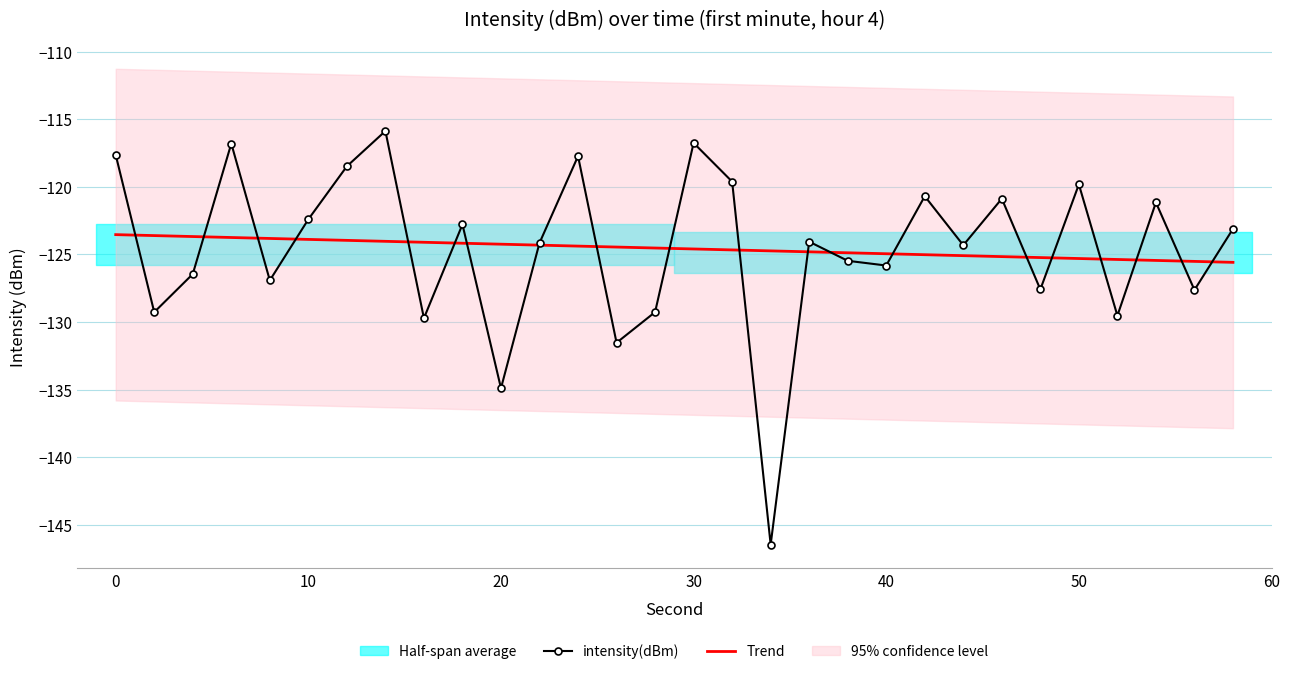

Which series ends up on top after the final intersection of Trend and intensity(dBm)?

intensity(dBm)